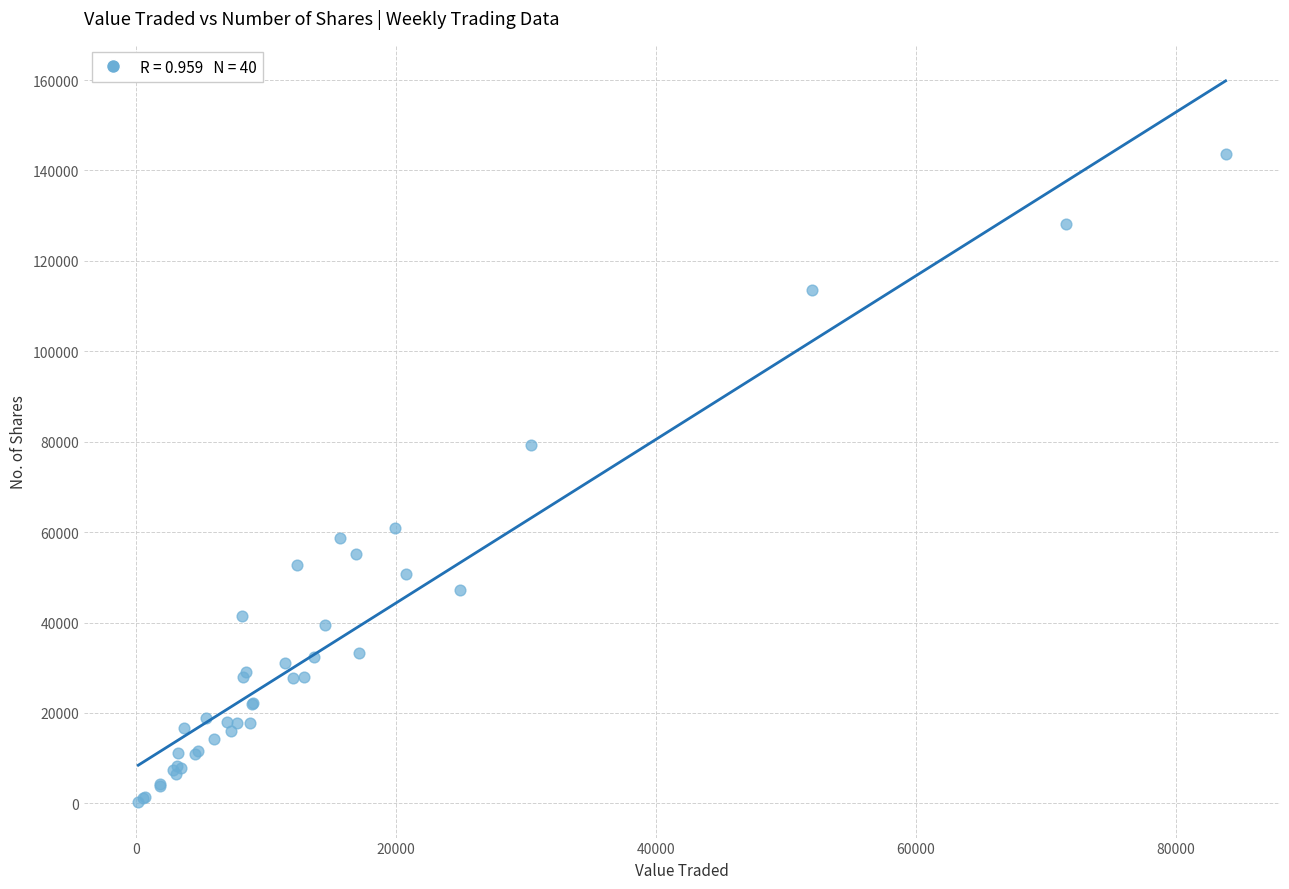

What Y value in the scatter plot is closest to 71978?

79240